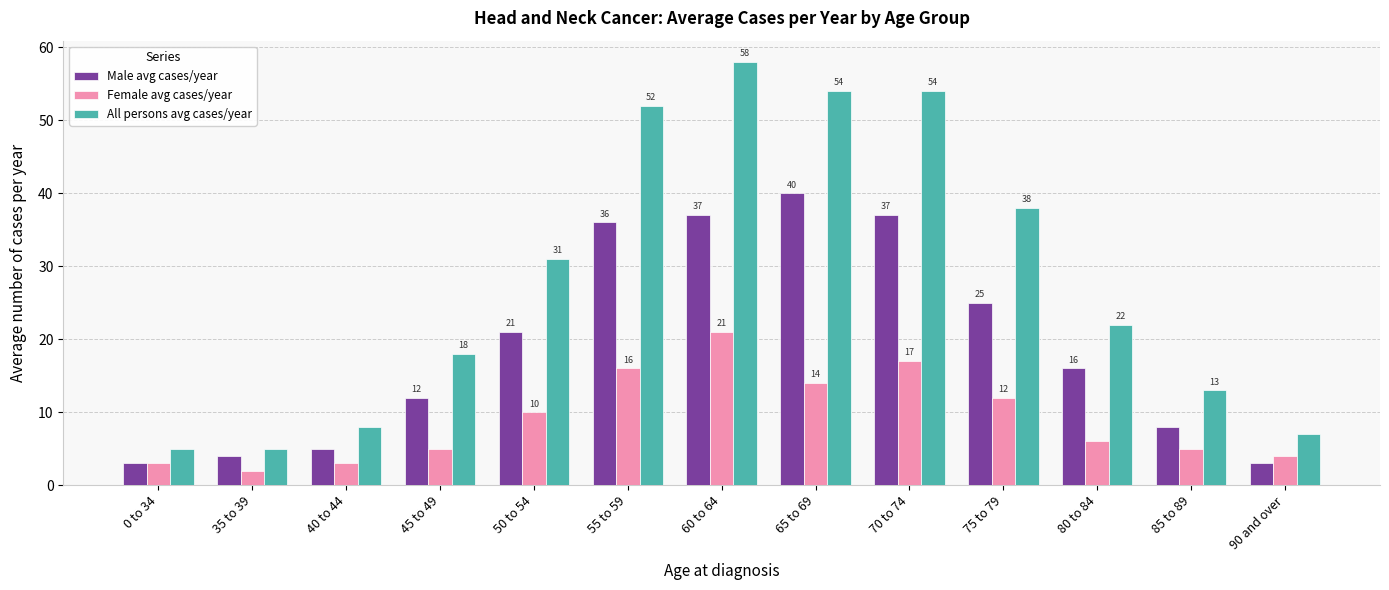

What are all the series names shown in the legend?

Male avg cases/year, Female avg cases/year, All persons avg cases/year